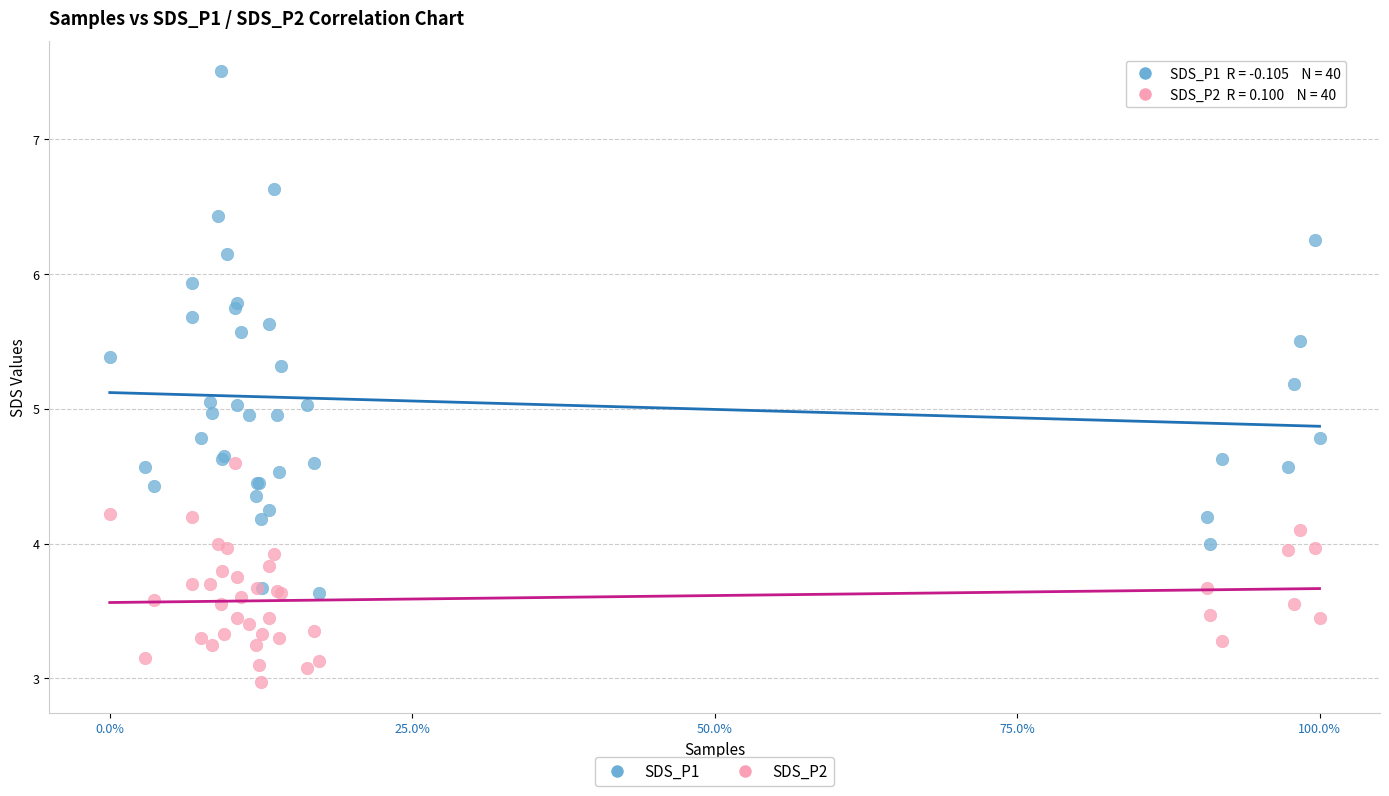

Which series contains the lowest Y value?

SDS_P2